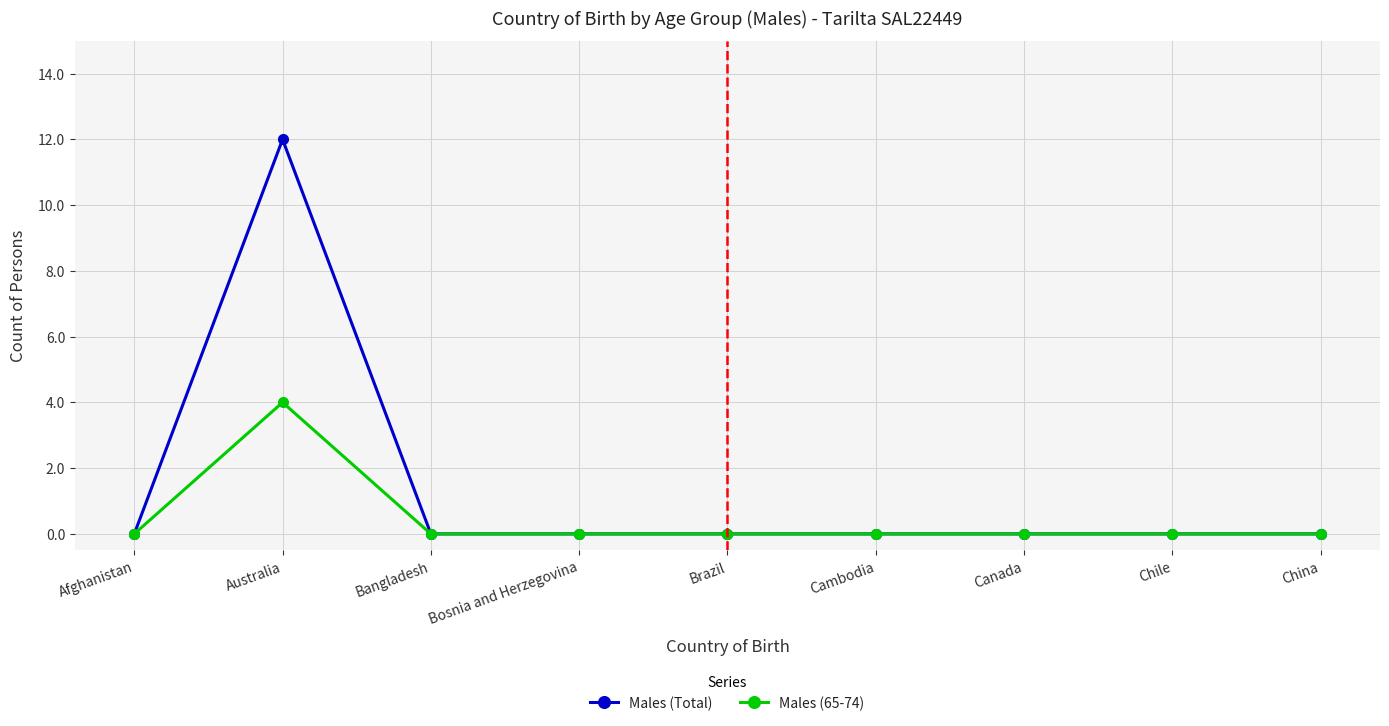

What are all the series names shown in the legend?

Males (Total), Males (65-74)